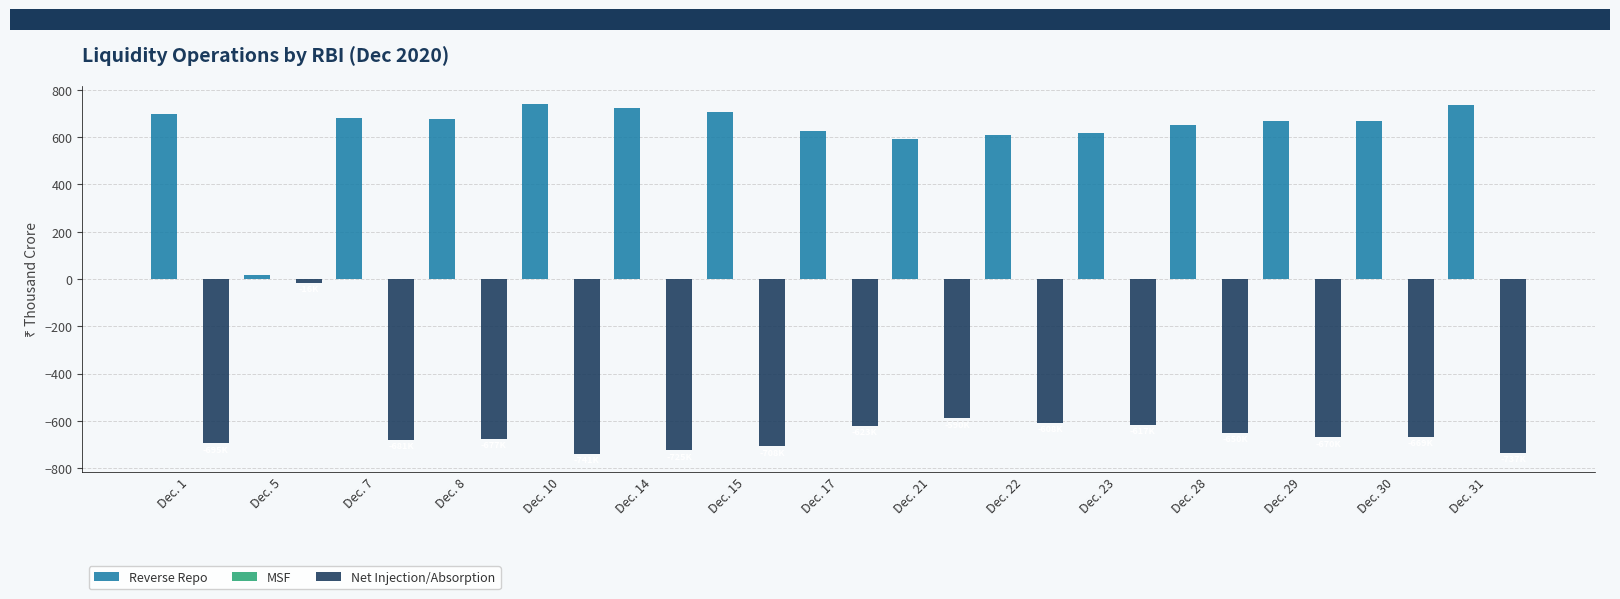

Which series has the largest total across all categories?

Reverse Repo